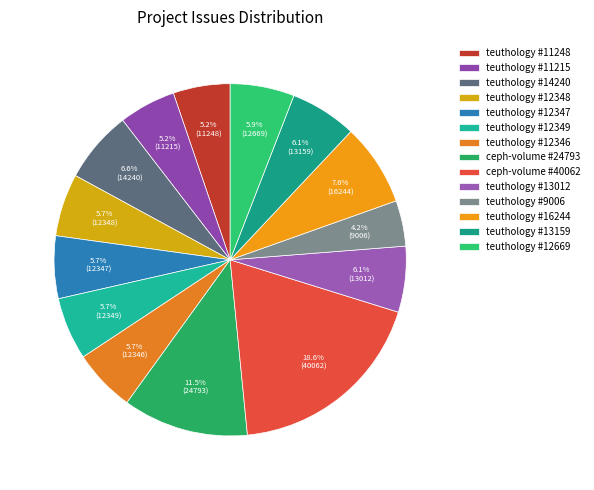

Count the number of slices in the pie.

14